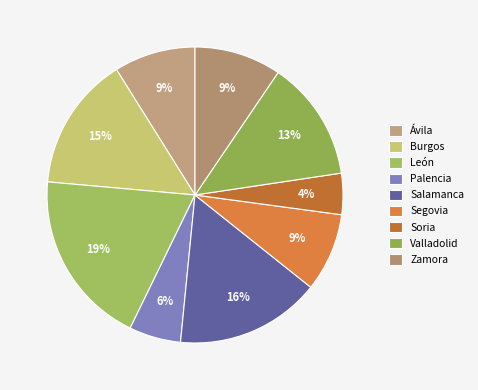

To the nearest percent, what portion does Palencia represent?

6%